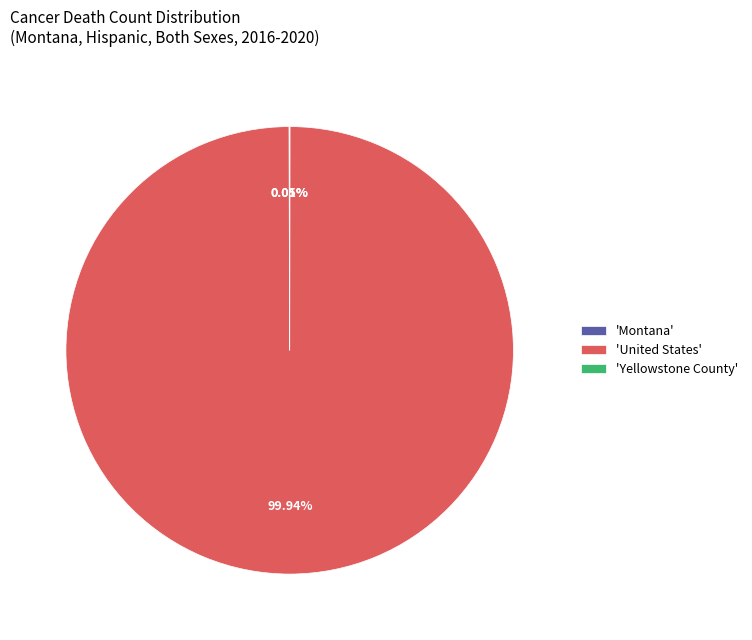

What is the largest slice in the pie chart?

'United States'